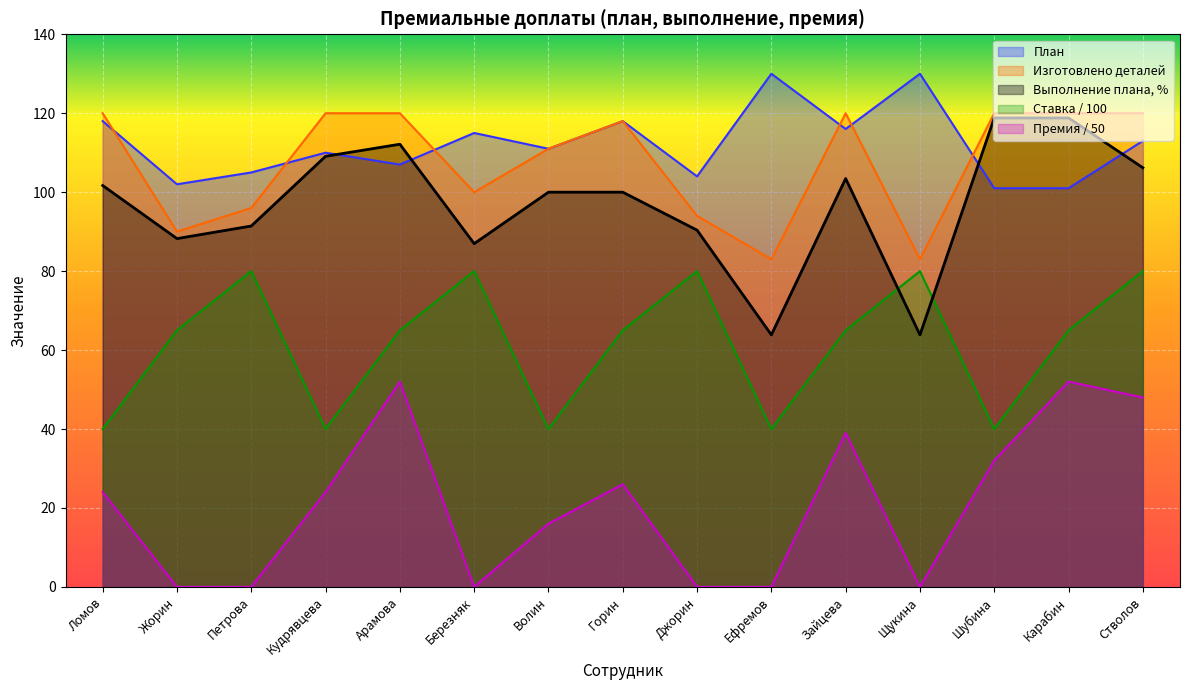

What is the spread (max minus min) of values at Арамова?

68.0